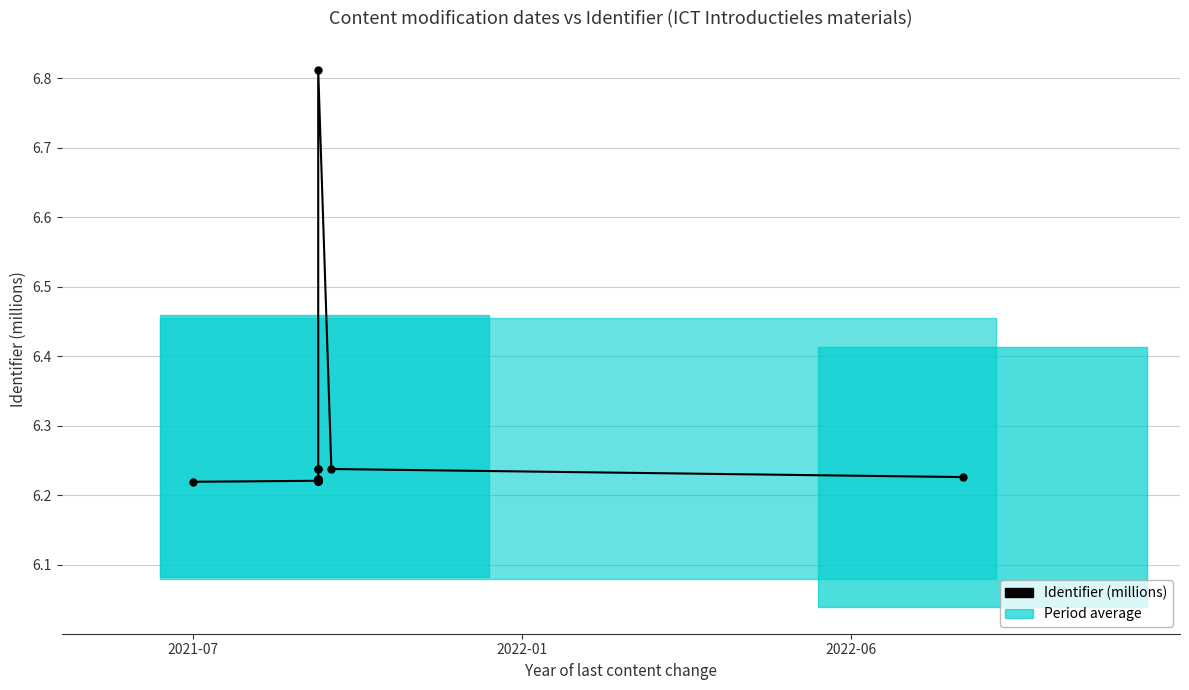

True or false: the data has more than 0 interior local peaks.

True